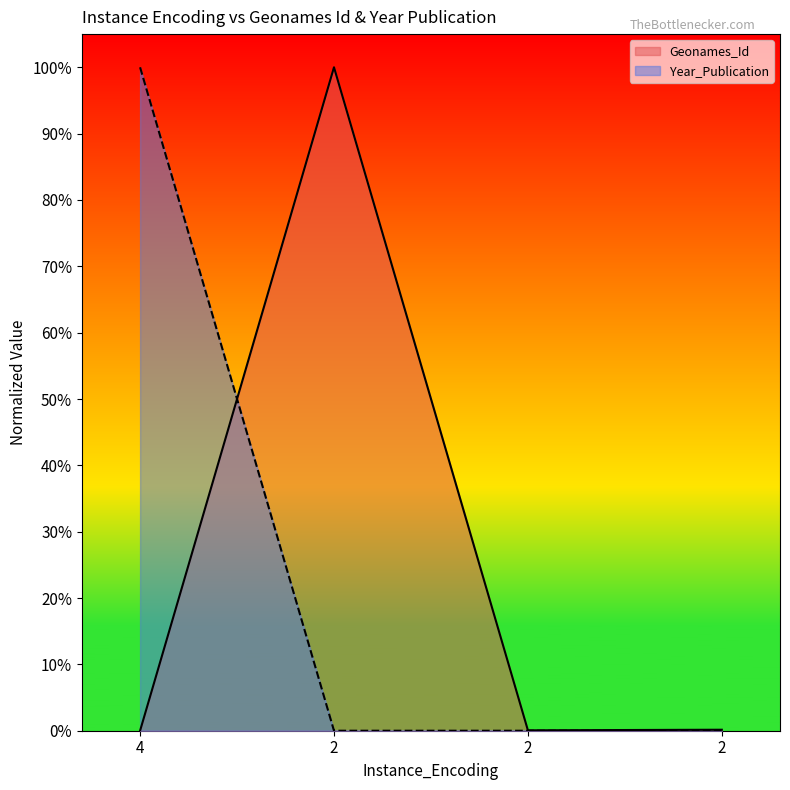

Which series has the largest total across all categories?

Geonames_Id